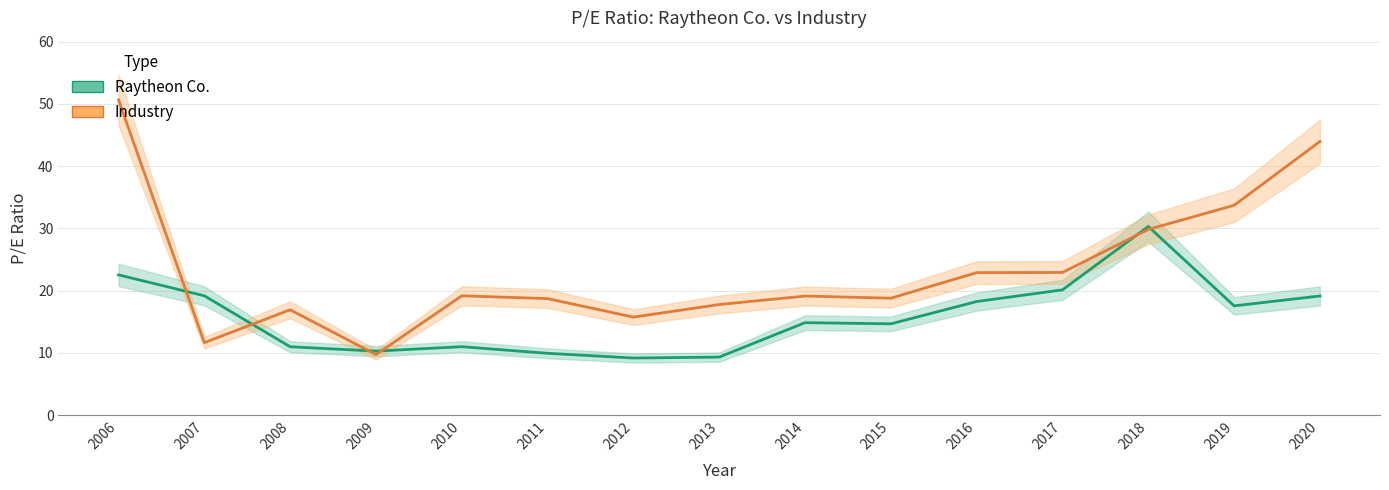

Reading left to right, what are all the values shown in this chart?

Raytheon Co.: 22.5	19.2	11.0	10.3	11.0	9.9	9.2	9.3	14.9	14.7	18.2	20.1	30.3	17.6	19.1
Industry: 50.6	11.7	16.9	9.7	19.2	18.7	15.8	17.8	19.1	18.8	22.9	22.9	29.8	33.7	44.0